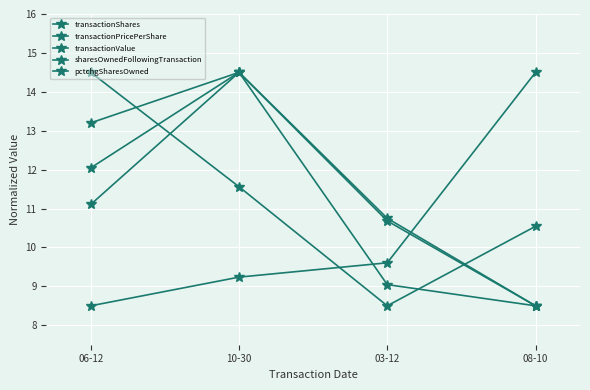

How many data points in sharesOwnedFollowingTransaction are above 9?

3